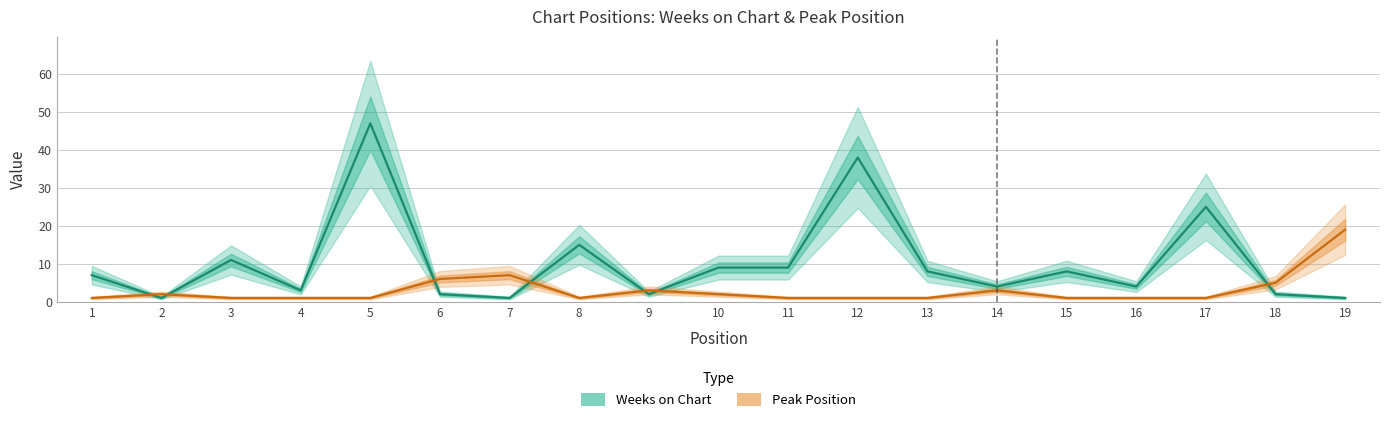

Reading right to left, what are all the values shown in this chart?

Weeks on Chart: 19=1	18=2	17=25	16=4	15=8	14=4	13=8	12=38	11=9	10=9	9=2	8=15	7=1	6=2	5=47	4=3	3=11	2=1	1=7
Peak Position: 19=19	18=5	17=1	16=1	15=1	14=3	13=1	12=1	11=1	10=2	9=3	8=1	7=7	6=6	5=1	4=1	3=1	2=2	1=1